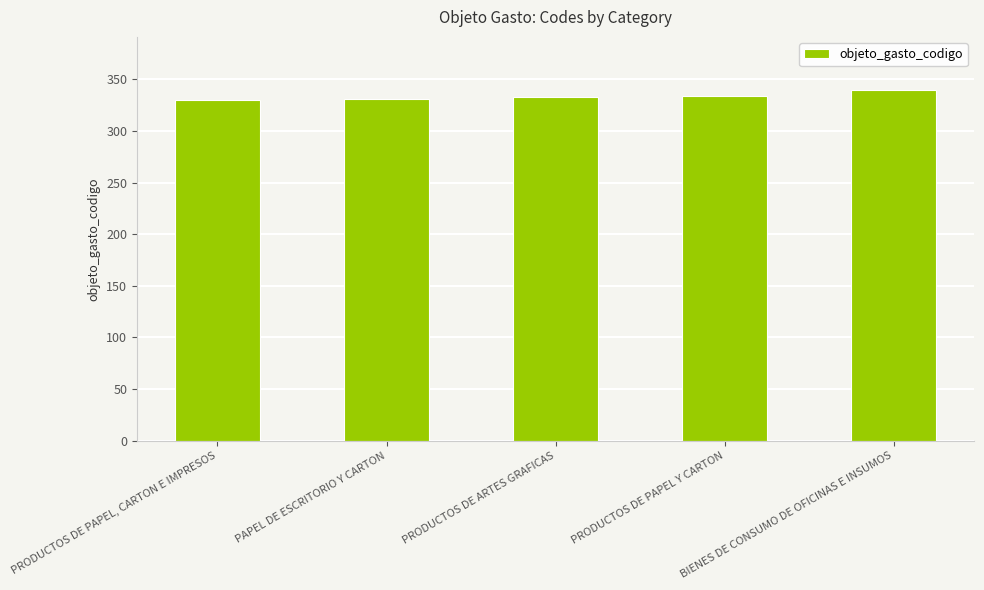

Does the chart contain any negative values?

No